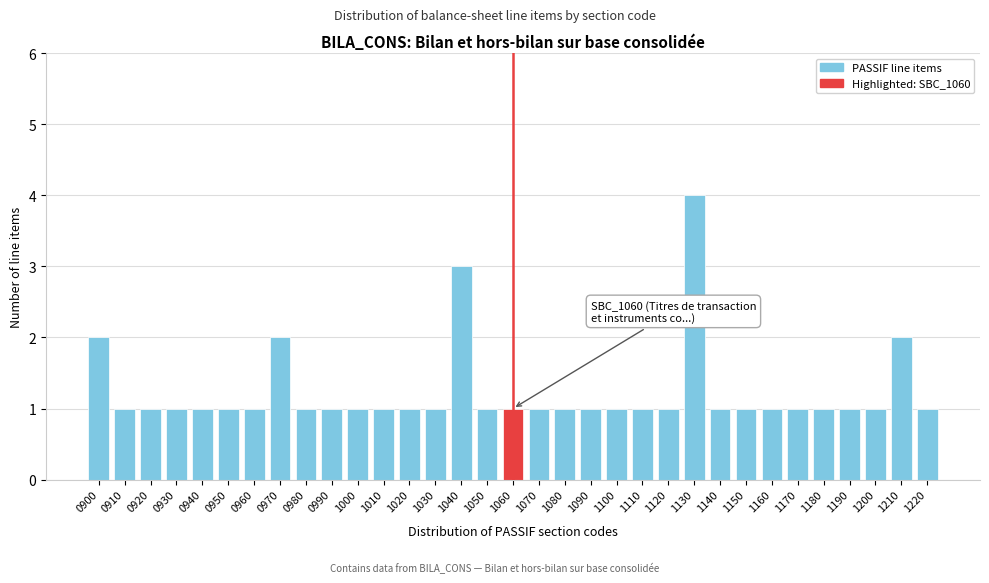

What is the maximum value shown in the chart?

4